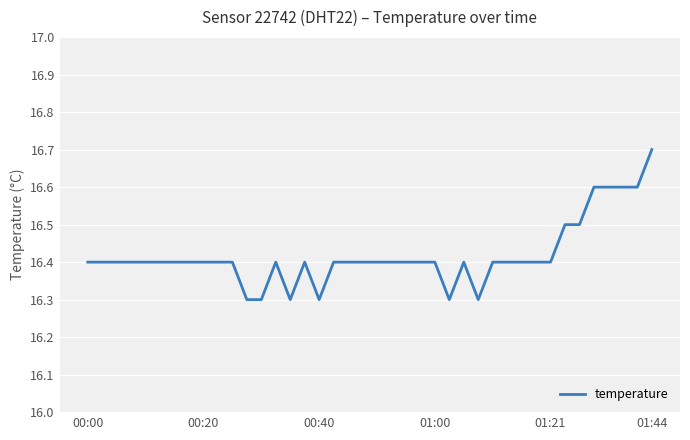

What is the maximum value shown in the chart?

16.7